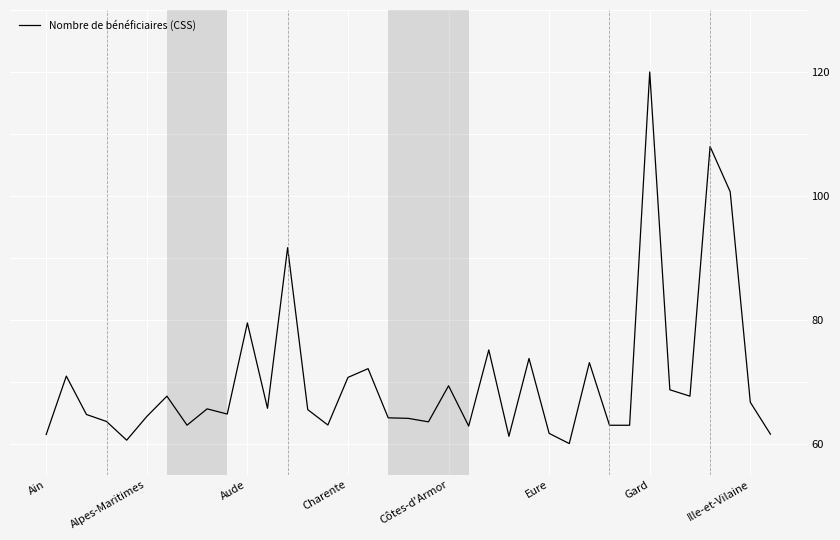

What is the minimum value shown in the chart?

60.0